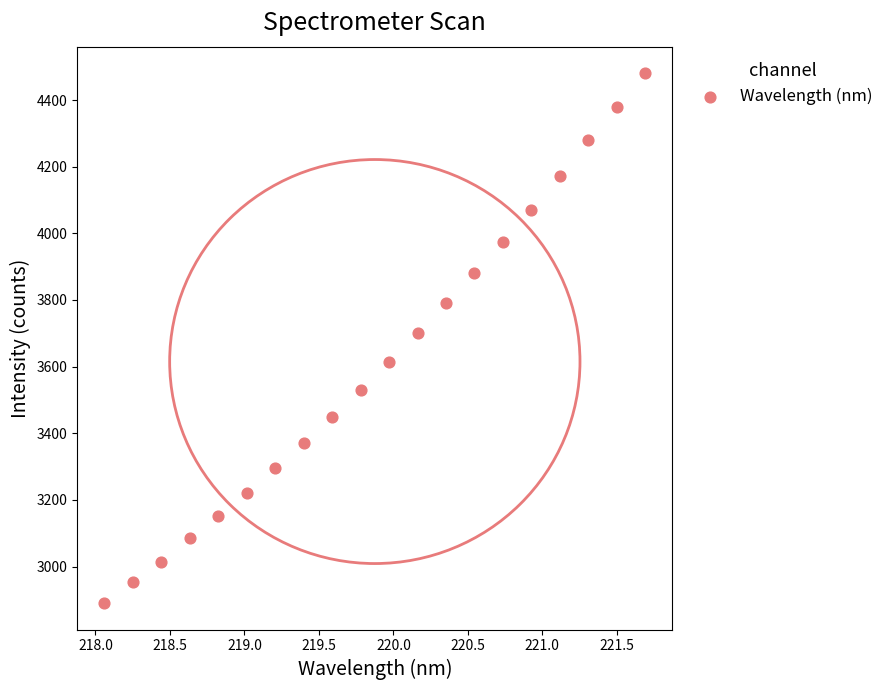

What is the range of Y values (max minus min)?

1590.0